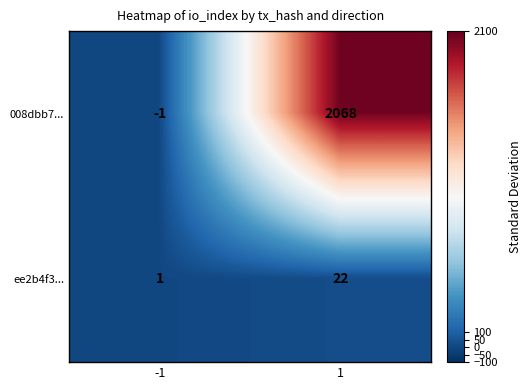

At -1, list the series in order from largest to smallest.

ee2b4f3..., 008dbb7...